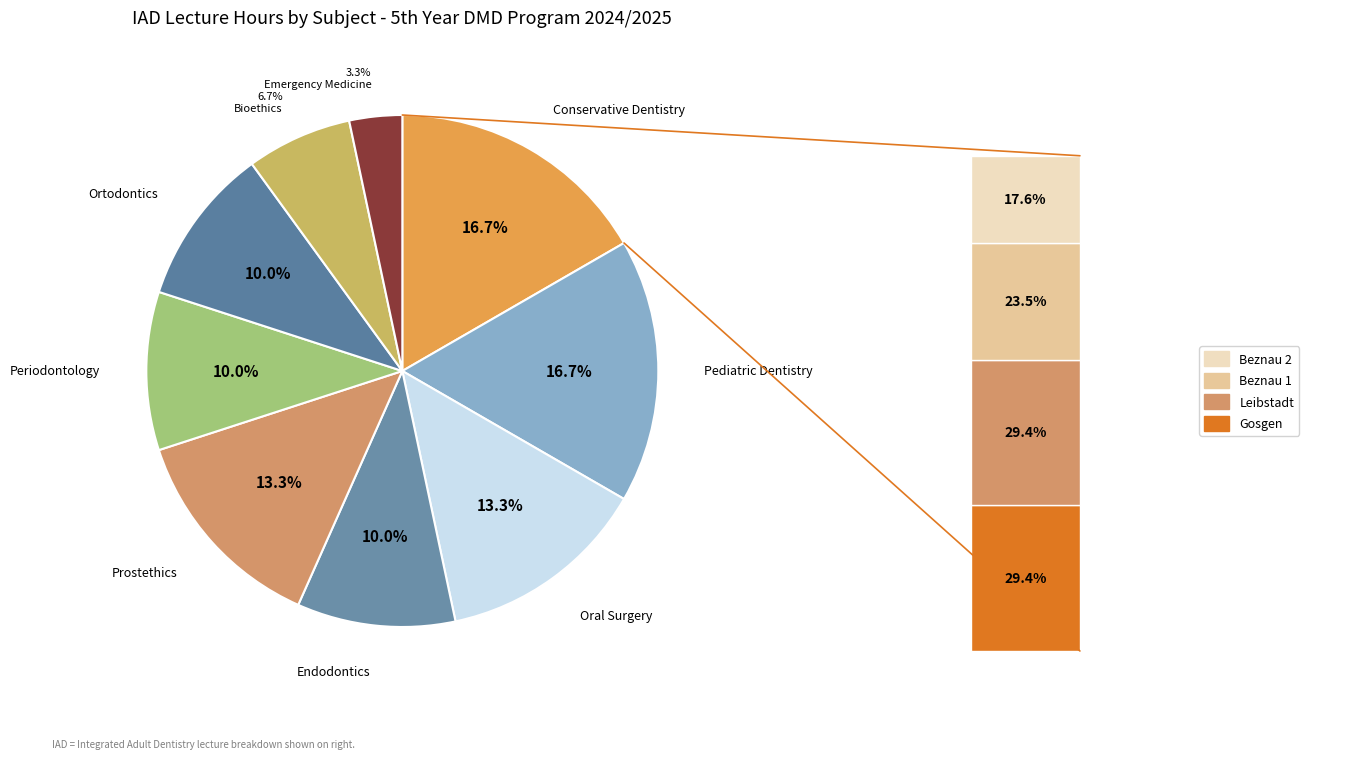

What percentage is NOT represented by Prostethics?

86.7%